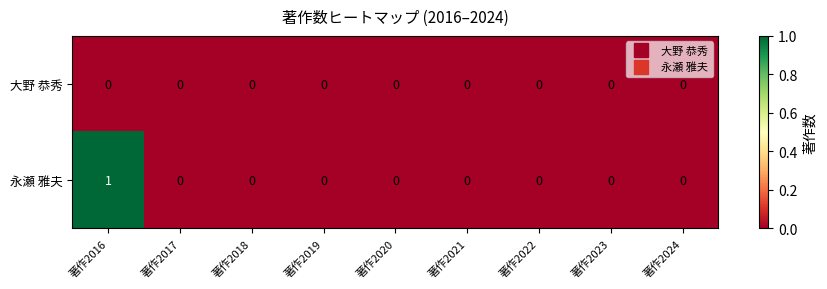

Rank the series by their maximum value, from lowest to highest.

大野 恭秀, 永瀬 雅夫